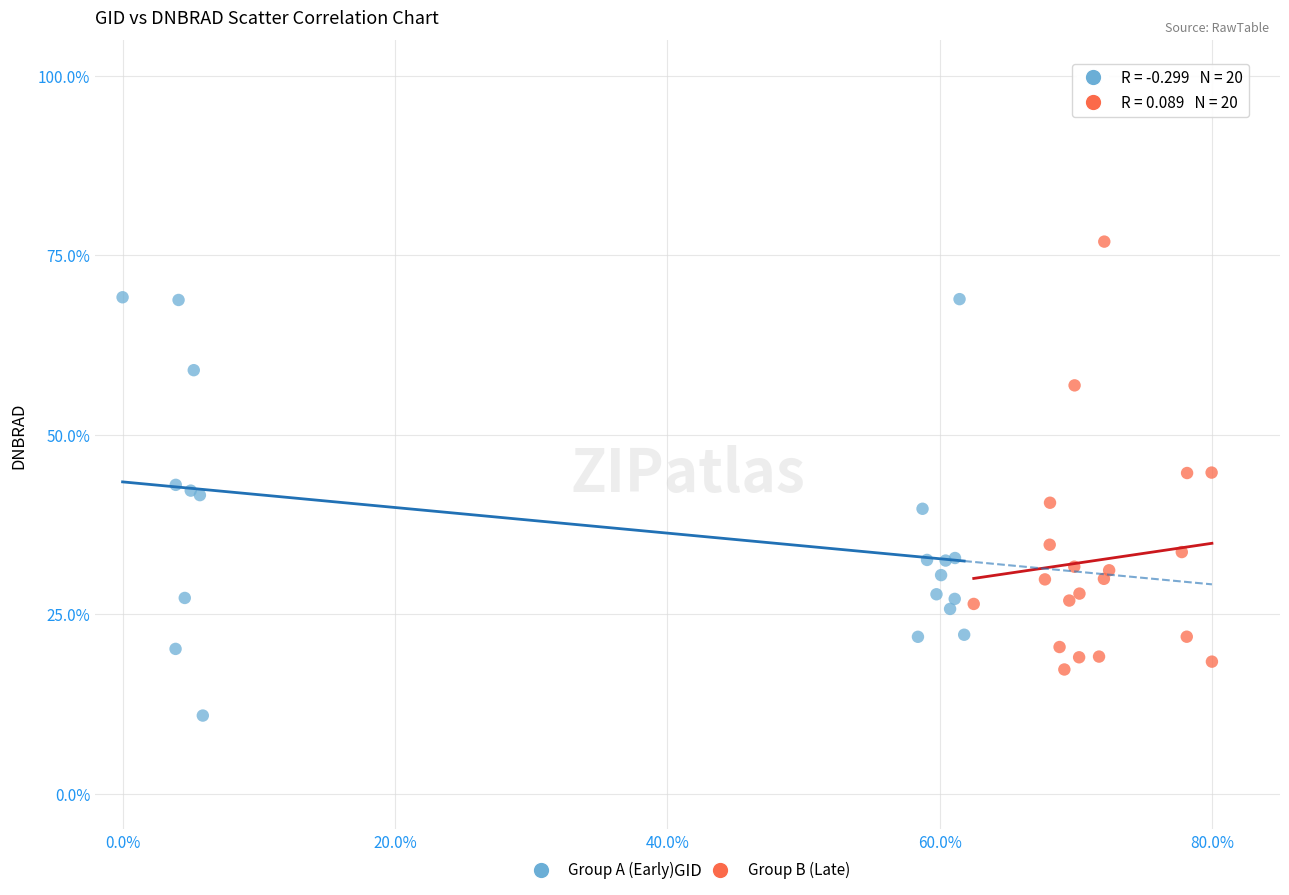

Which series contains the lowest Y value?

Group A (Early)